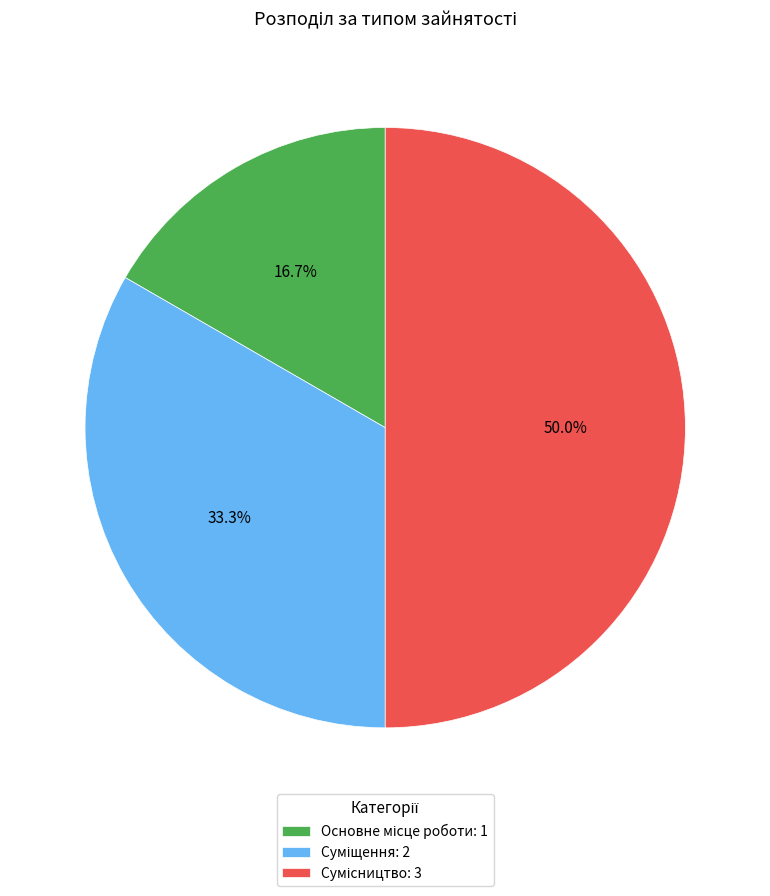

Is it true that Сумісництво is 50% of the pie?

True